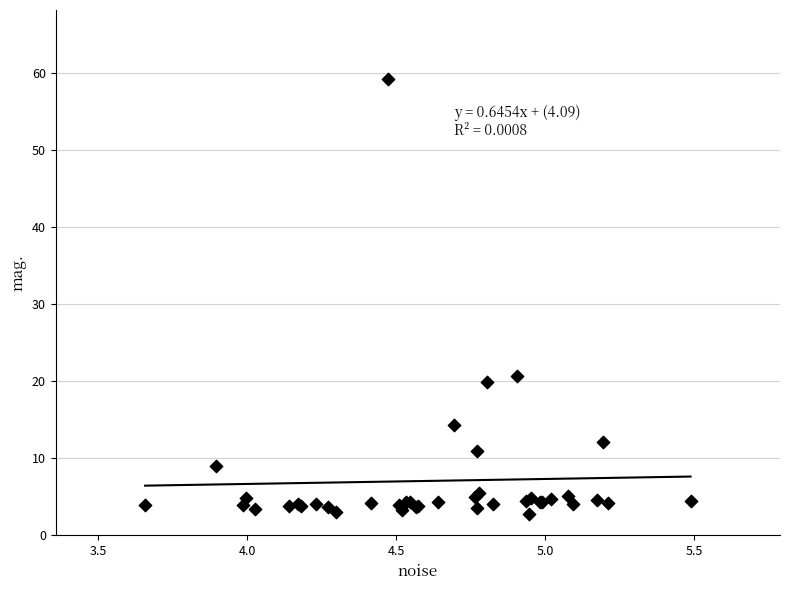

What Y value in the scatter plot is closest to 31?

20.6